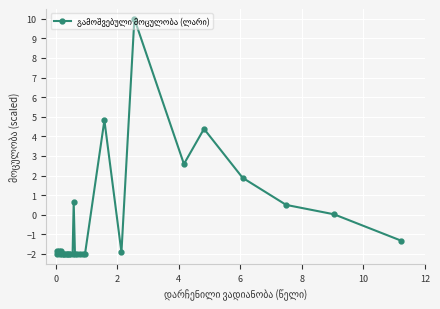

What is the label of the 18th point from the right?

10